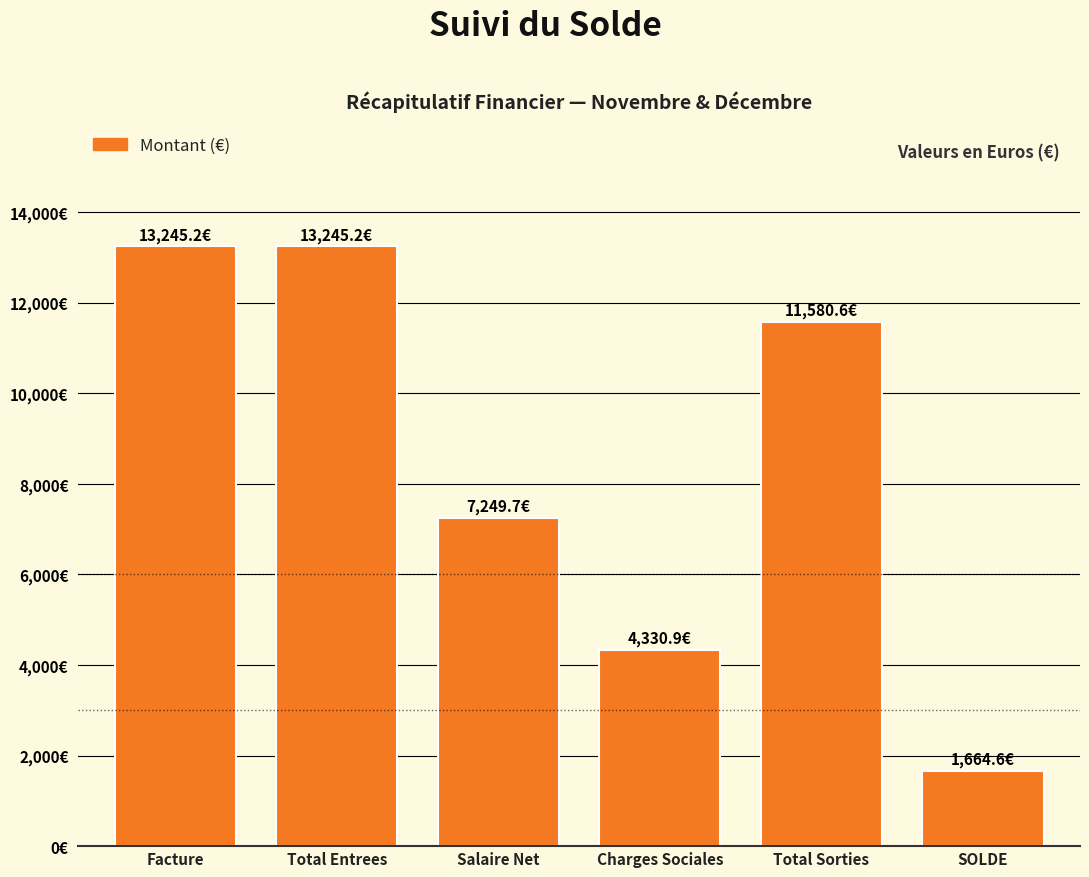

Is it true that the value at Total Entrees is 13245.2?

True